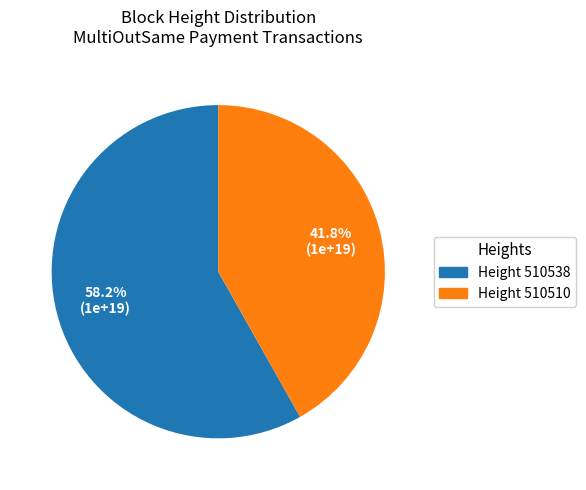

Is there a majority slice in this chart?

Yes